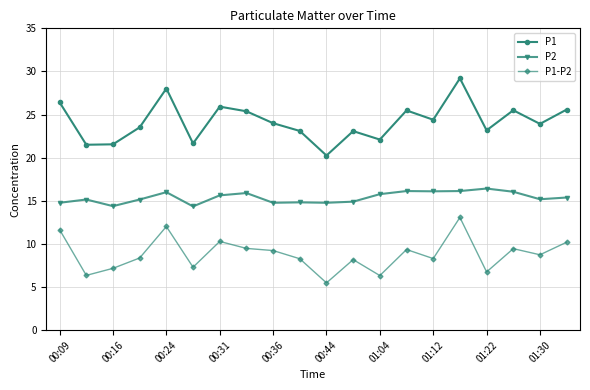

What is the value of the P1 point at the 12th from the left?

23.1